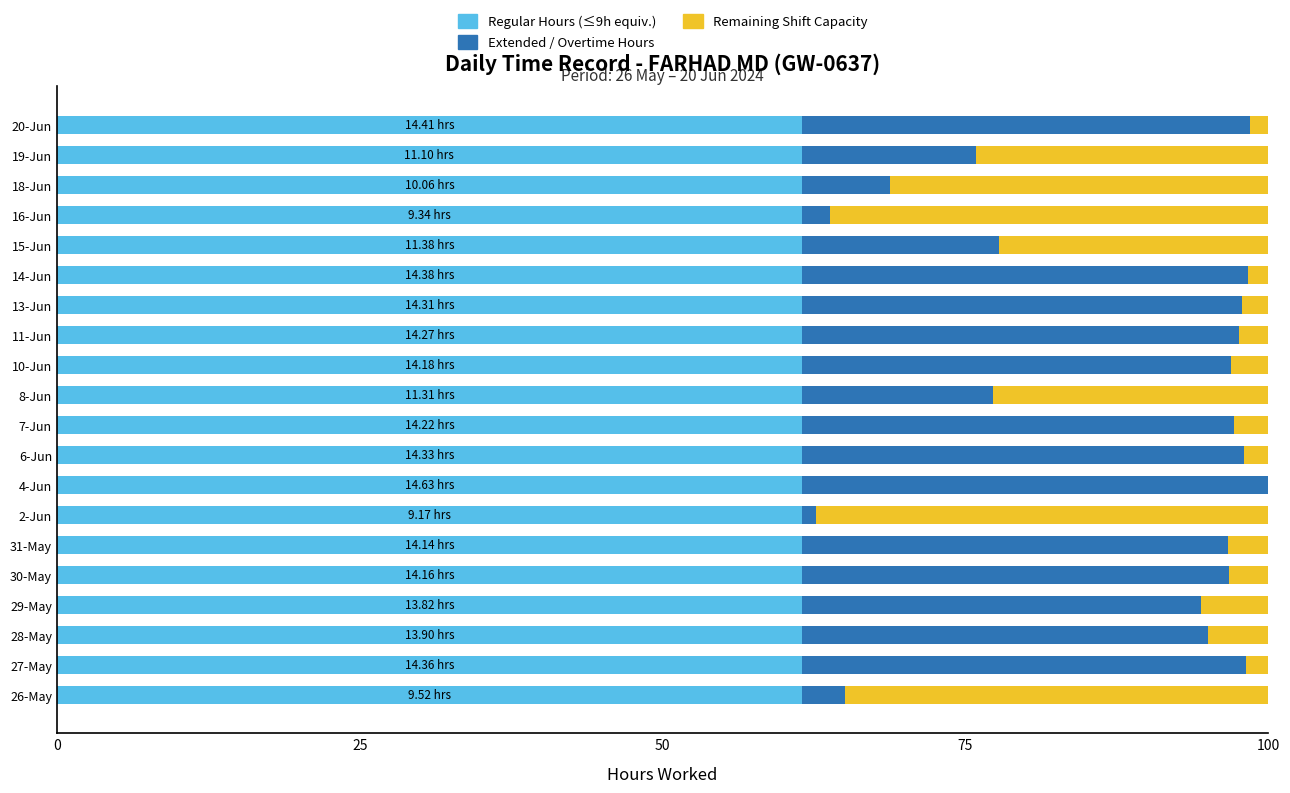

What is the total value across all series at 15-Jun?

100.0